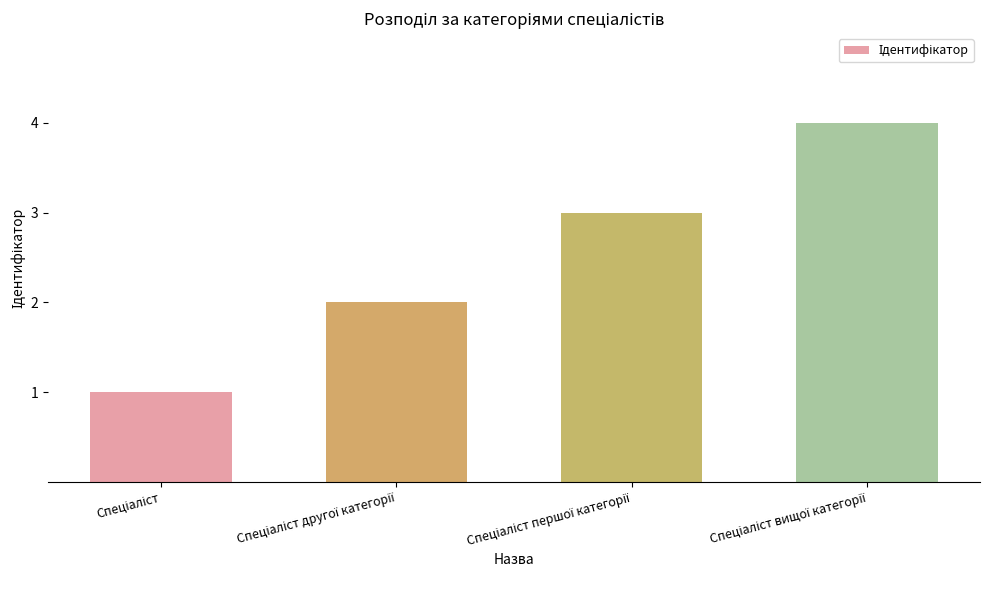

What is the sum of all values?

10